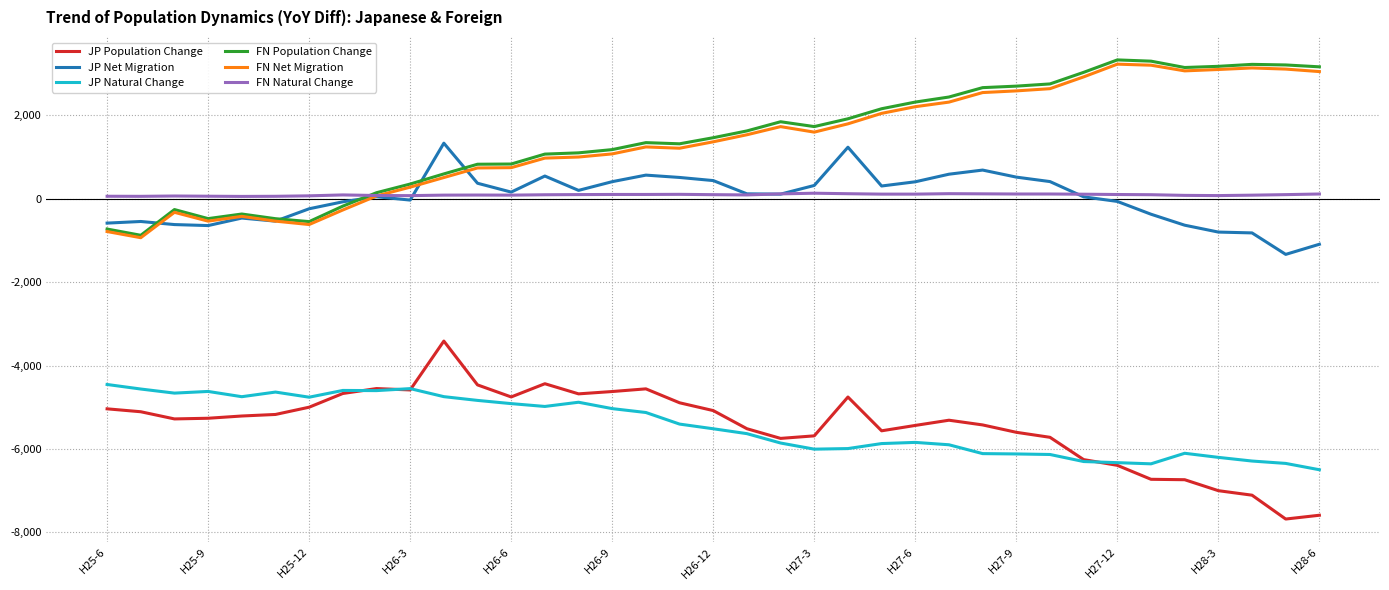

True or false: JP Natural Change and FN Natural Change cross at least once.

False